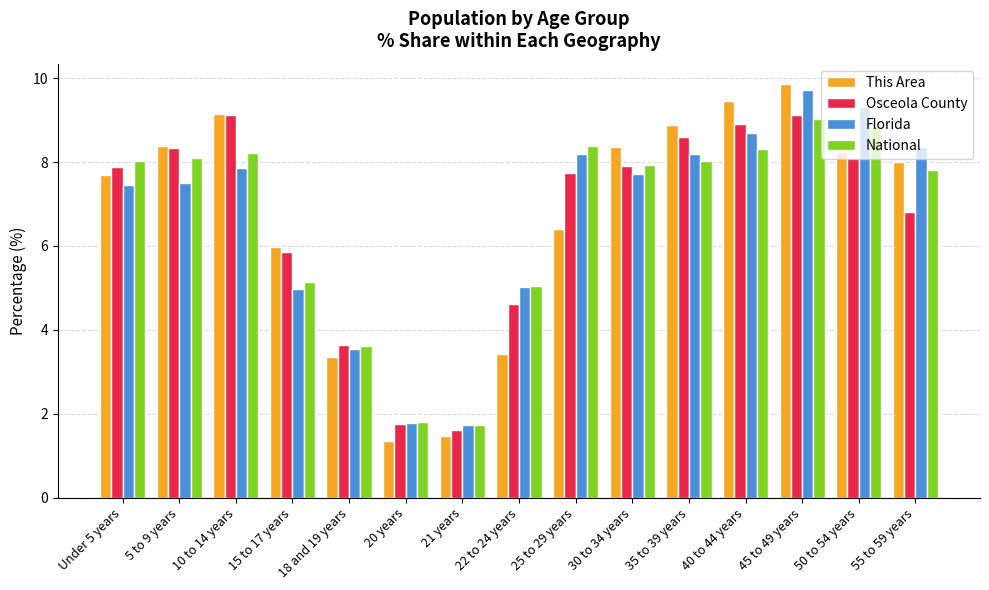

Reading left to right, transcribe all the data shown in this chart.

This Area: Under 5 years=7.7	5 to 9 years=8.4	10 to 14 years=9.2	15 to 17 years=6.0	18 and 19 years=3.4	20 years=1.4	21 years=1.5	22 to 24 years=3.4	25 to 29 years=6.4	30 to 34 years=8.4	35 to 39 years=8.9	40 to 44 years=9.5	45 to 49 years=9.9	50 to 54 years=8.2	55 to 59 years=8.0
Osceola County: Under 5 years=7.9	5 to 9 years=8.3	10 to 14 years=9.1	15 to 17 years=5.9	18 and 19 years=3.6	20 years=1.7	21 years=1.6	22 to 24 years=4.6	25 to 29 years=7.7	30 to 34 years=7.9	35 to 39 years=8.6	40 to 44 years=8.9	45 to 49 years=9.1	50 to 54 years=8.1	55 to 59 years=6.8
Florida: Under 5 years=7.5	5 to 9 years=7.5	10 to 14 years=7.8	15 to 17 years=5.0	18 and 19 years=3.5	20 years=1.8	21 years=1.7	22 to 24 years=5.0	25 to 29 years=8.2	30 to 34 years=7.7	35 to 39 years=8.2	40 to 44 years=8.7	45 to 49 years=9.7	50 to 54 years=9.3	55 to 59 years=8.3
National: Under 5 years=8.0	5 to 9 years=8.1	10 to 14 years=8.2	15 to 17 years=5.1	18 and 19 years=3.6	20 years=1.8	21 years=1.7	22 to 24 years=5.1	25 to 29 years=8.4	30 to 34 years=7.9	35 to 39 years=8.0	40 to 44 years=8.3	45 to 49 years=9.0	50 to 54 years=8.9	55 to 59 years=7.8